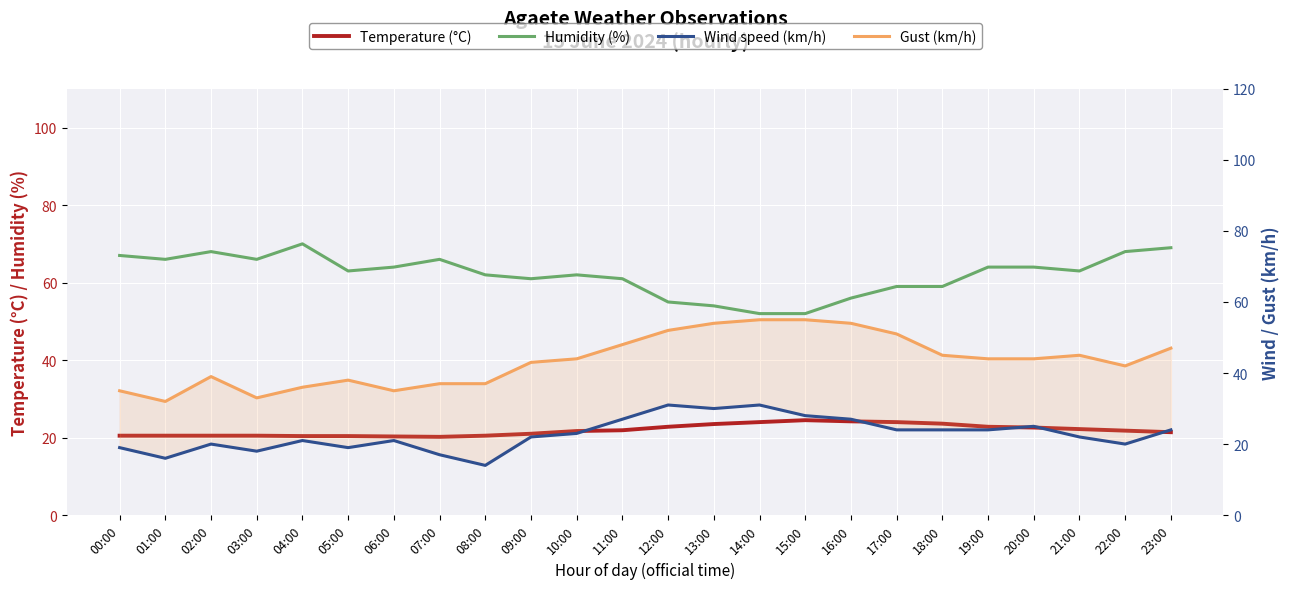

The value of Humidity (%) at 08:00 is 62.0. True or false?

True